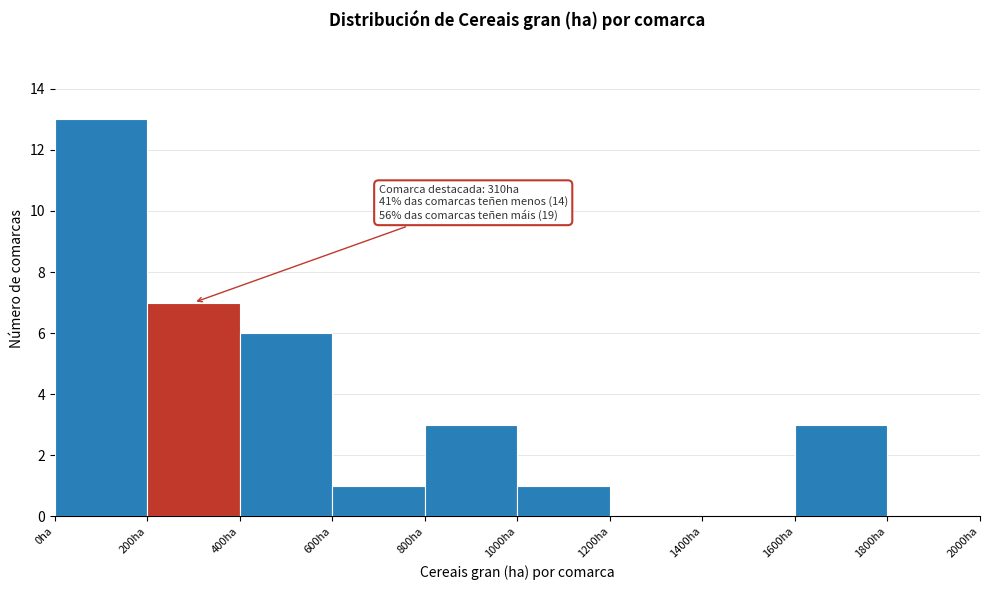

Which range on the x-axis has the tallest bar?

0 to 200